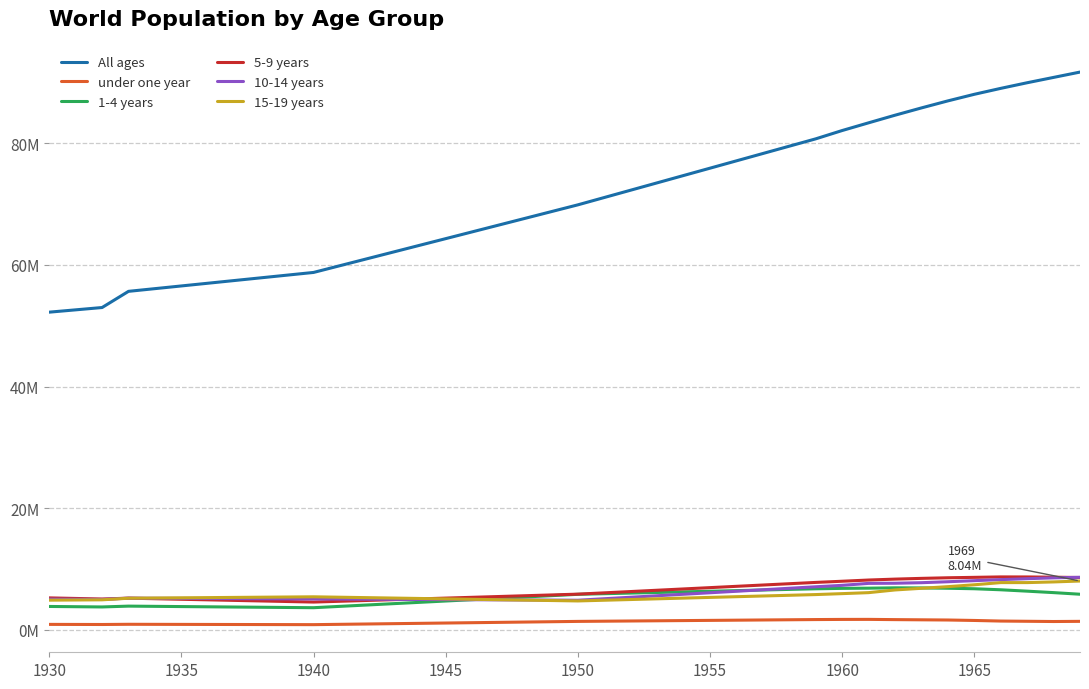

True or false: under one year and 5-9 years cross at least once.

False